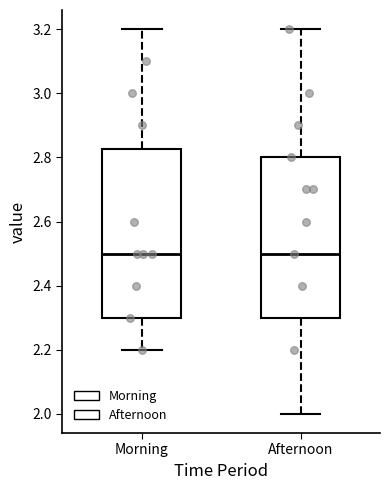

Reading left to right, transcribe this box plot: for each box, give where its median line is, the range the box spans, and where its two whiskers end, as read against the y-axis. The values are not printed on the chart, so give them approximately, as read against the axis.

Morning: median 2.50, box 2.30 to 2.82, whiskers 2.20 to 3.20
Afternoon: median 2.50, box 2.30 to 2.80, whiskers 2.00 to 3.20